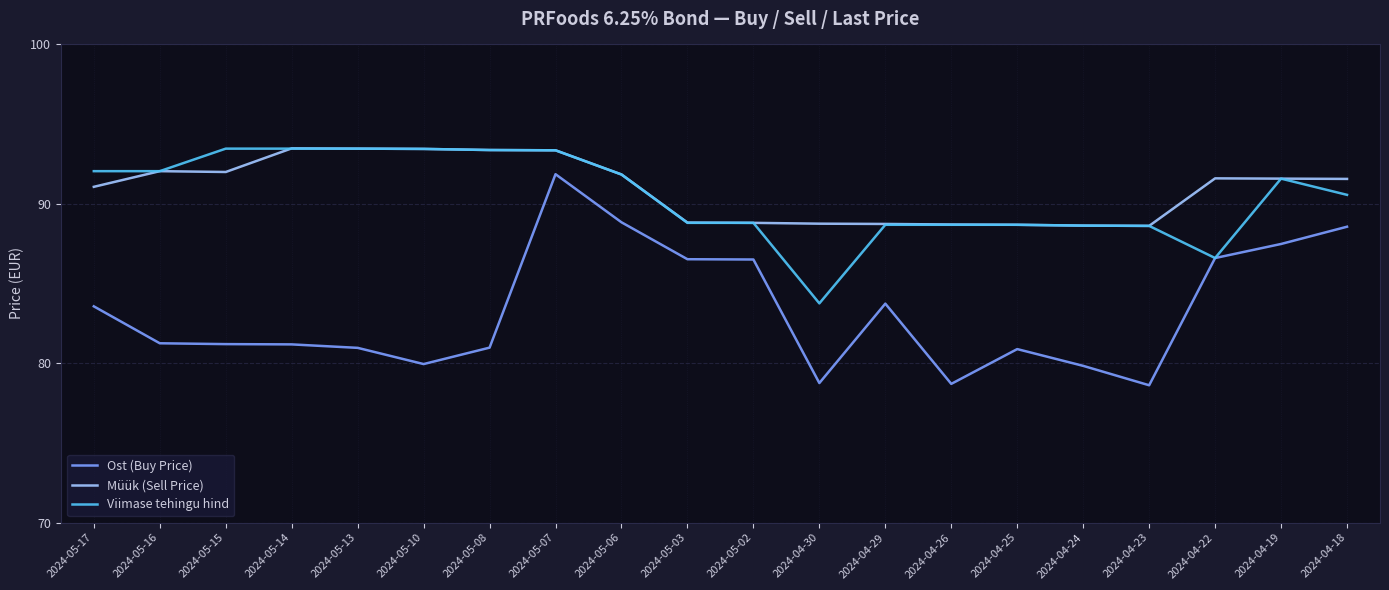

True or false: Ost (Buy Price) has a value of 86.6 at 2024-04-22.

True